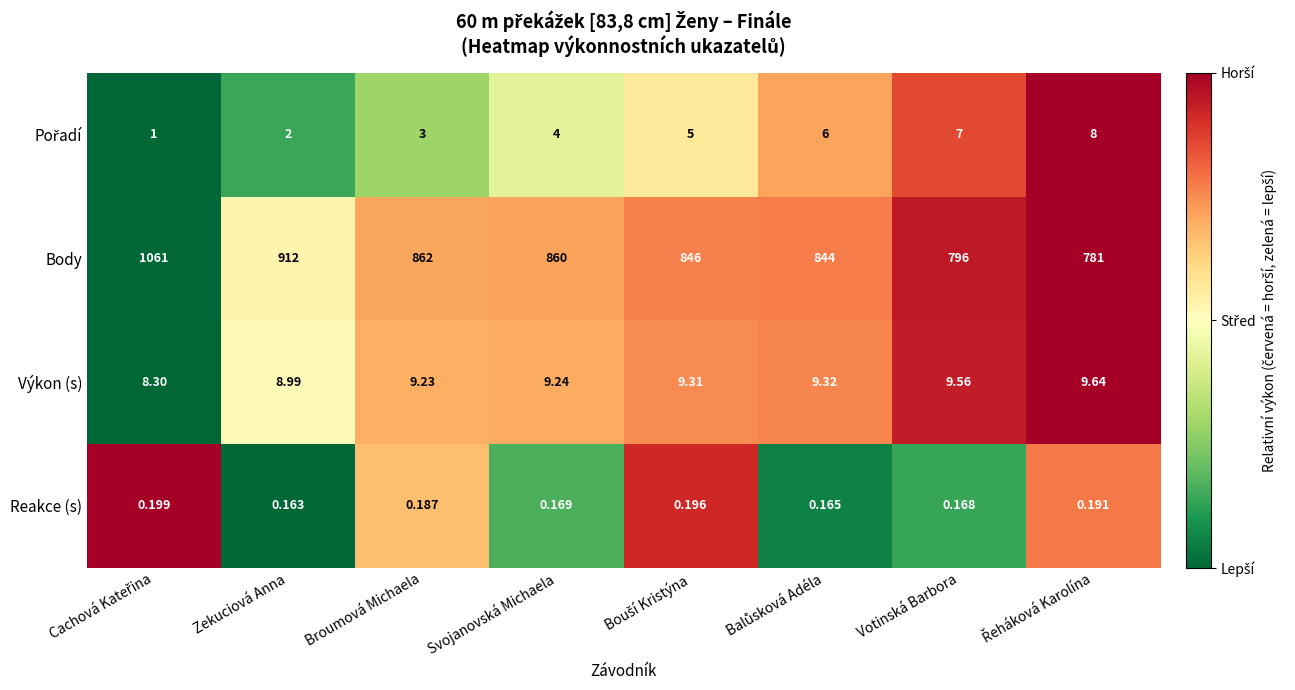

Which series has the largest total across all categories?

Body